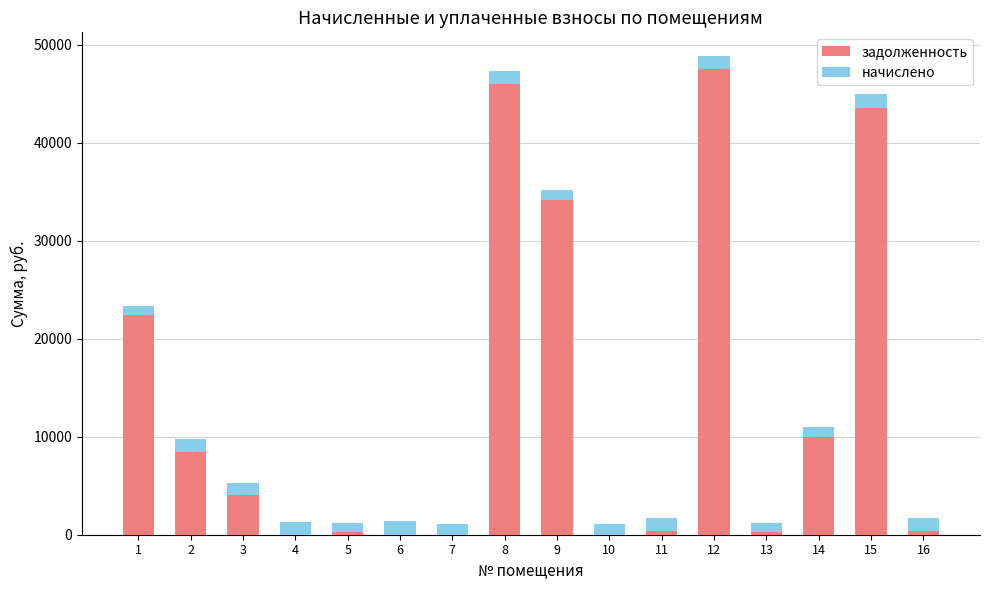

How many series are shown in this chart?

2